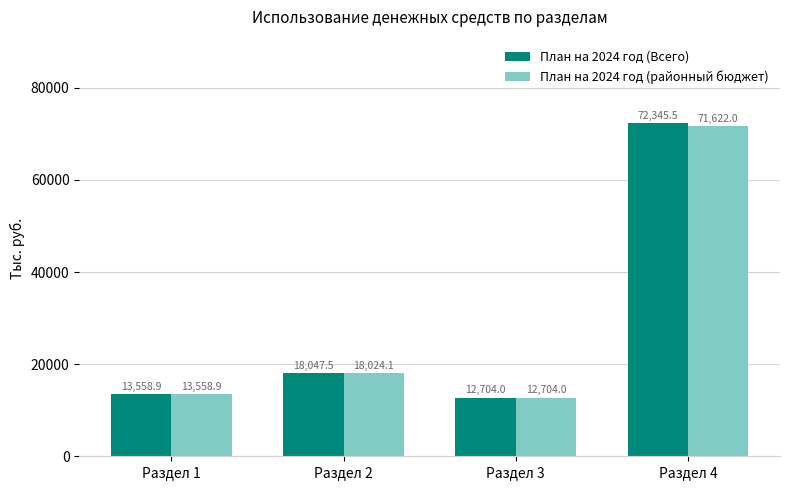

Reading left to right, list all the values displayed in this chart.

План на 2024 год (Всего): Раздел 1=13558.9	Раздел 2=18047.5	Раздел 3=12704.0	Раздел 4=72345.5
План на 2024 год (районный бюджет): Раздел 1=13558.9	Раздел 2=18024.1	Раздел 3=12704.0	Раздел 4=71622.0